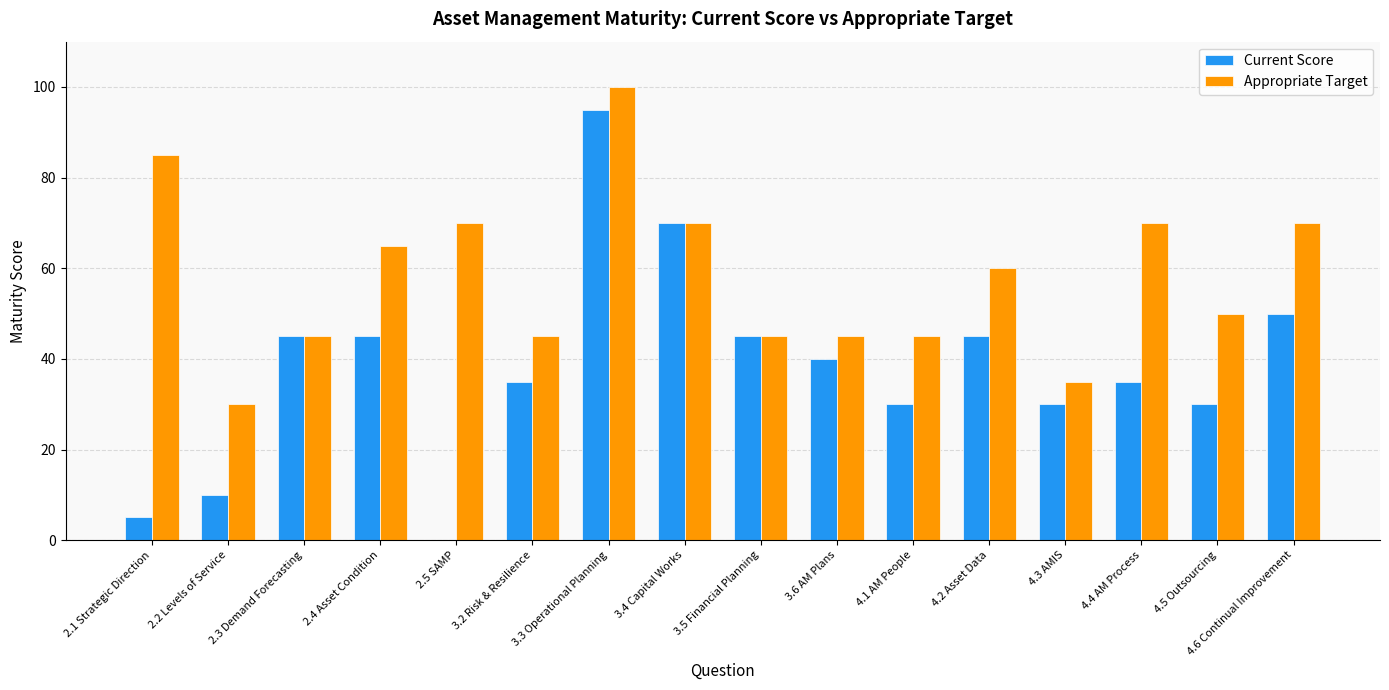

Which series changed the most between 3.3 Operational Planning and 3.5 Financial Planning?

Appropriate Target